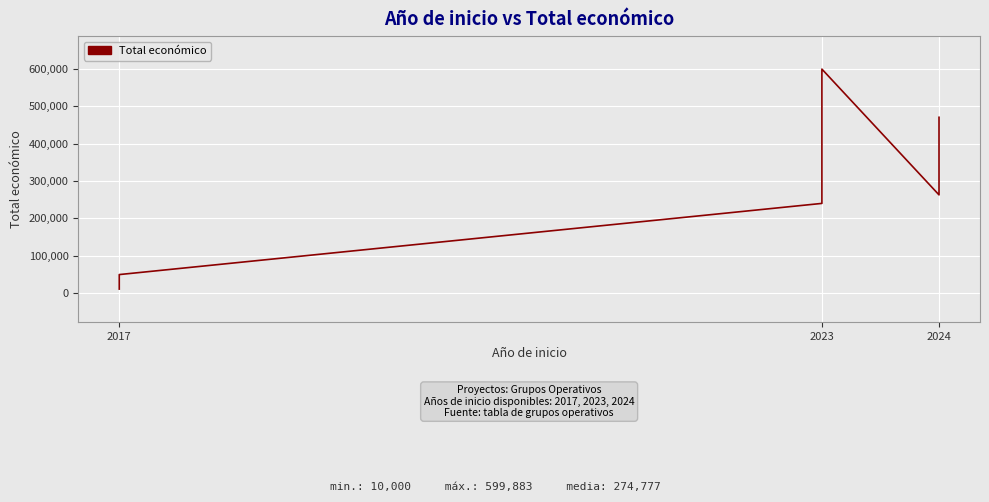

The value at 2023 is 599883. True or false?

True